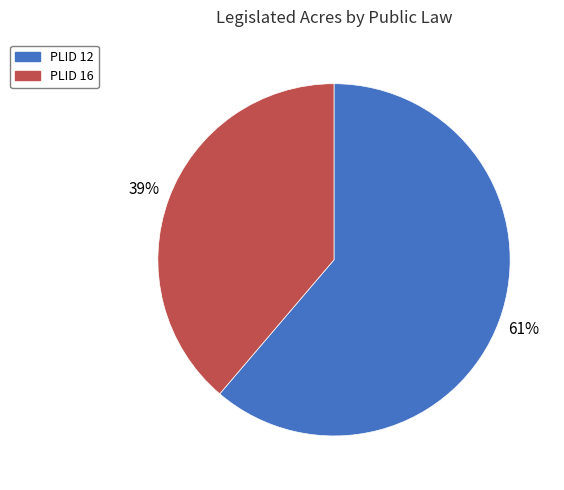

Which slice represents more than half of the pie?

PLID 12